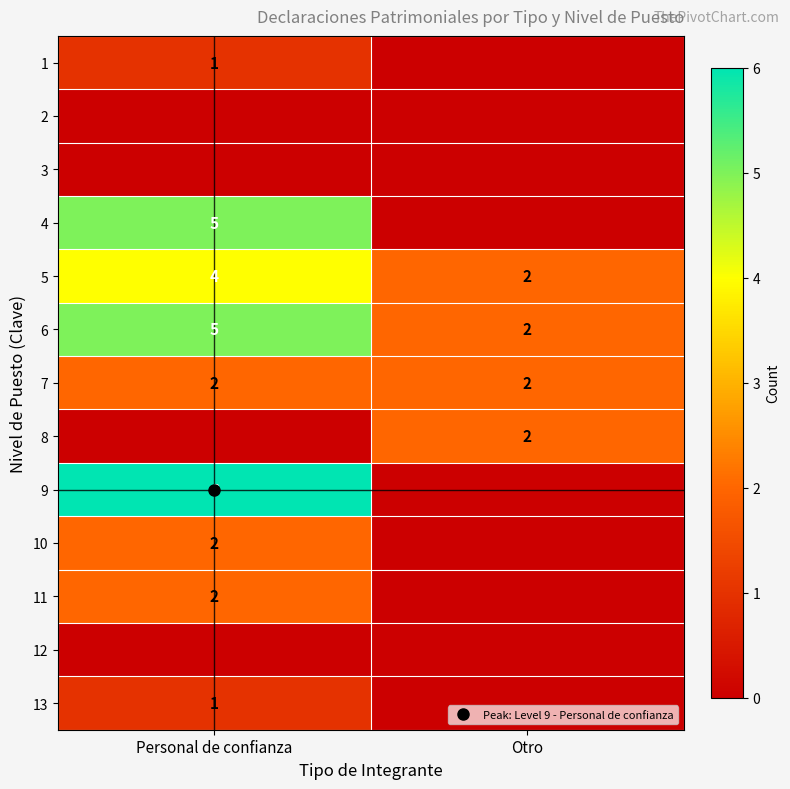

True or false: 13 has a value of 1 at Personal de confianza.

True